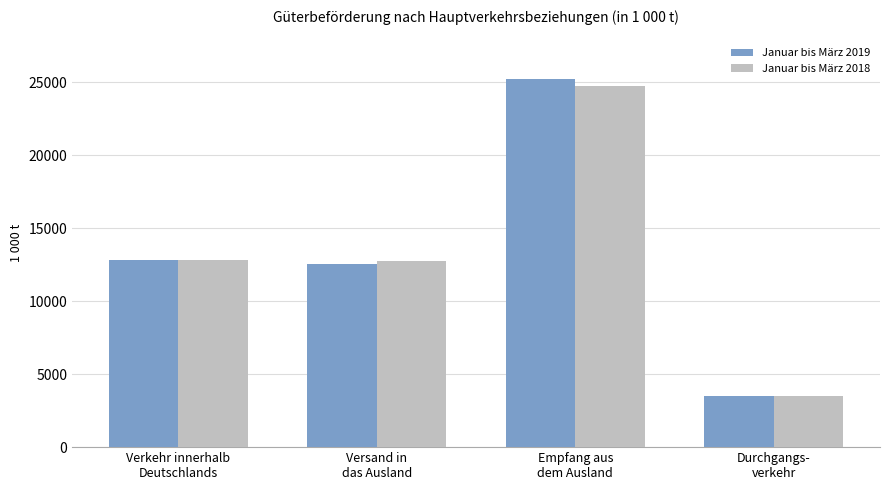

What is the average value of the Januar bis März 2019 series?

13528.8